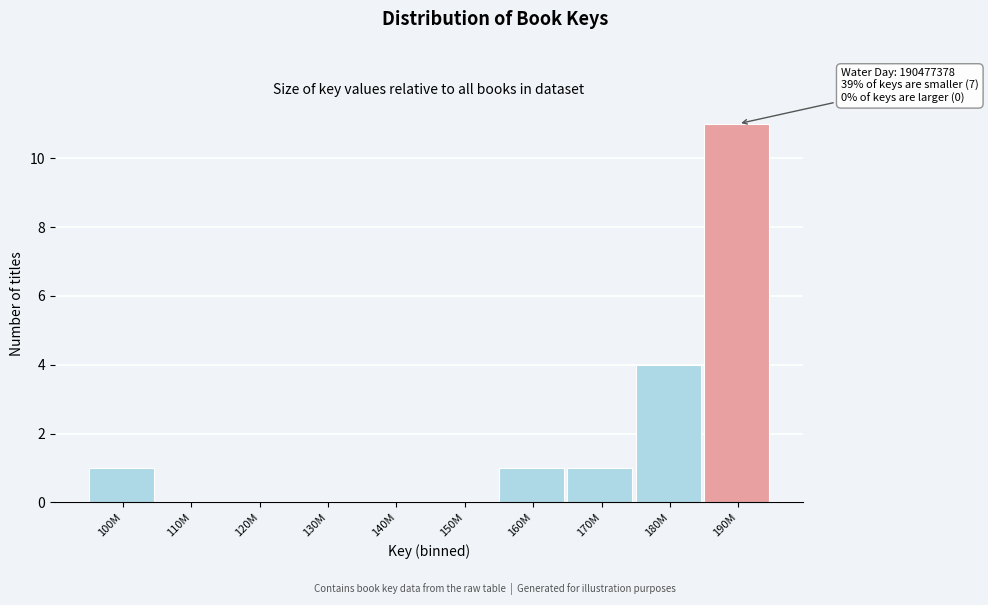

Reading left to right, list all the values displayed in this chart.

100M=1	110M=0	120M=0	130M=0	140M=0	150M=0	160M=1	170M=1	180M=4	190M=11